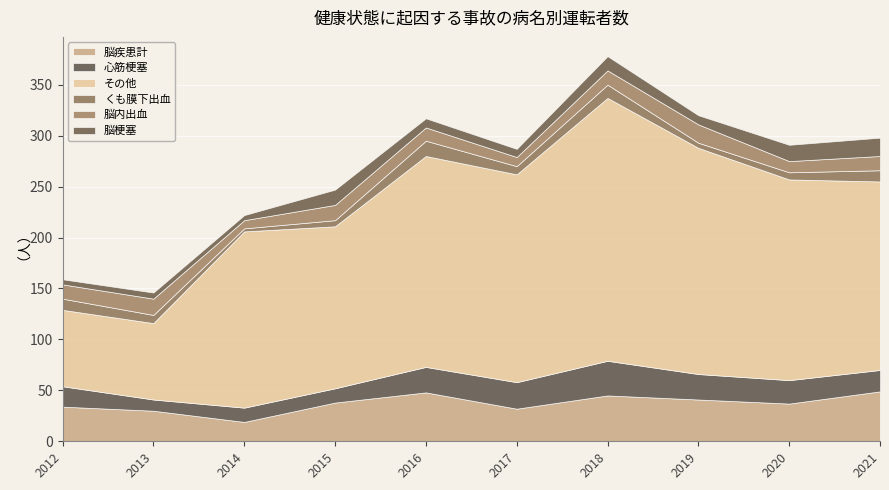

Which category has the lowest value in the 心筋梗塞 series?

2013